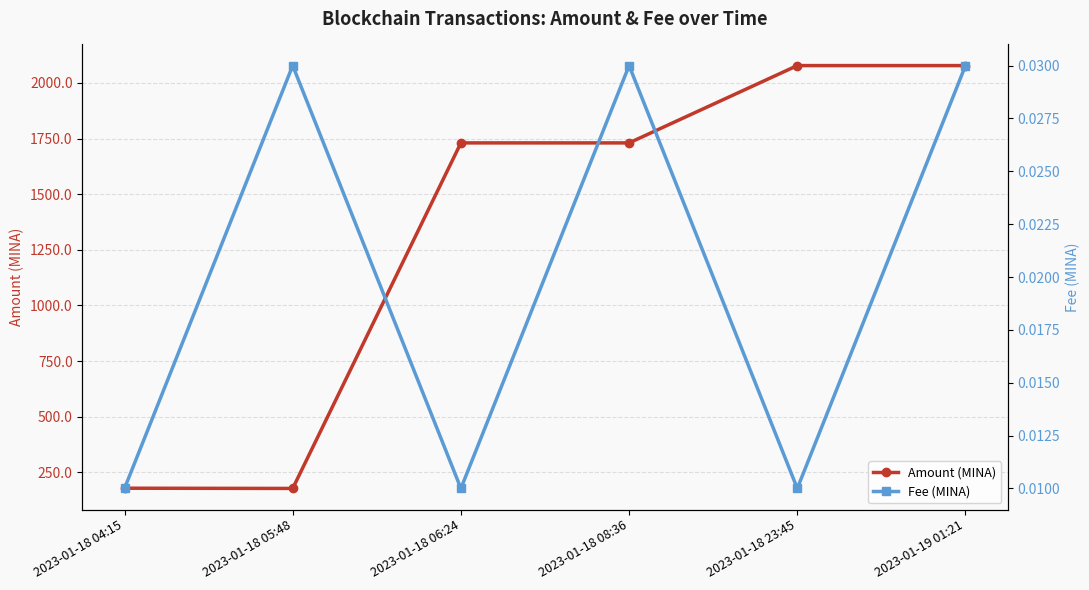

At which category does Fee (MINA) reach its first local peak?

2023-01-18 05:48